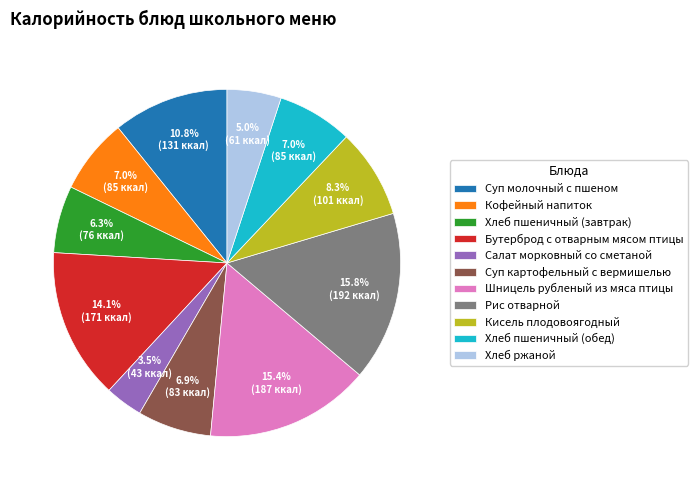

To the nearest percent, what is the combined percentage of Хлеб пшеничный (обед) and Хлеб пшеничный (завтрак)?

13%